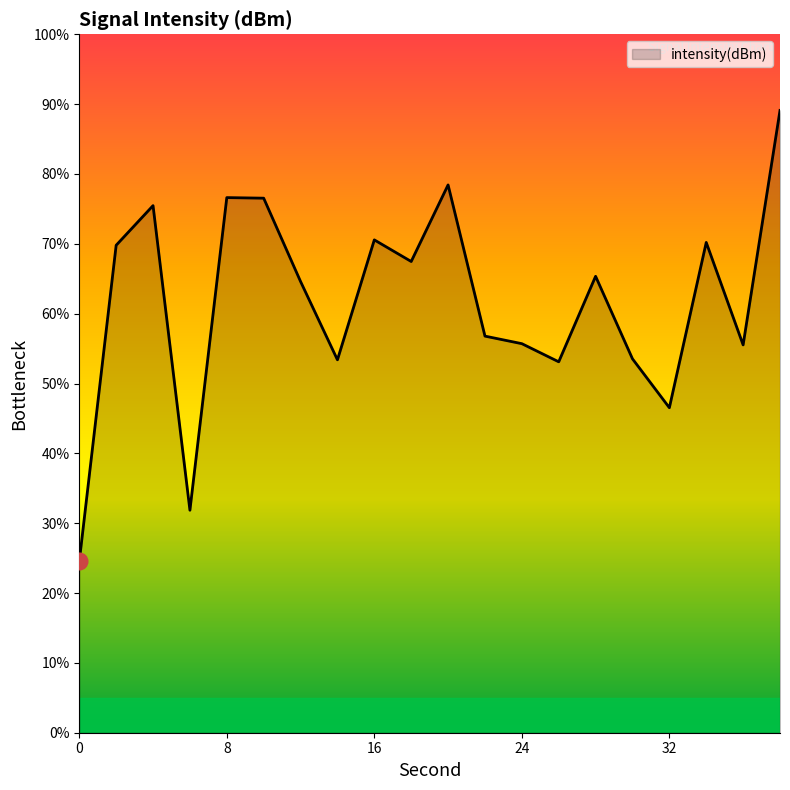

What is the difference between the maximum and minimum values?

64.6